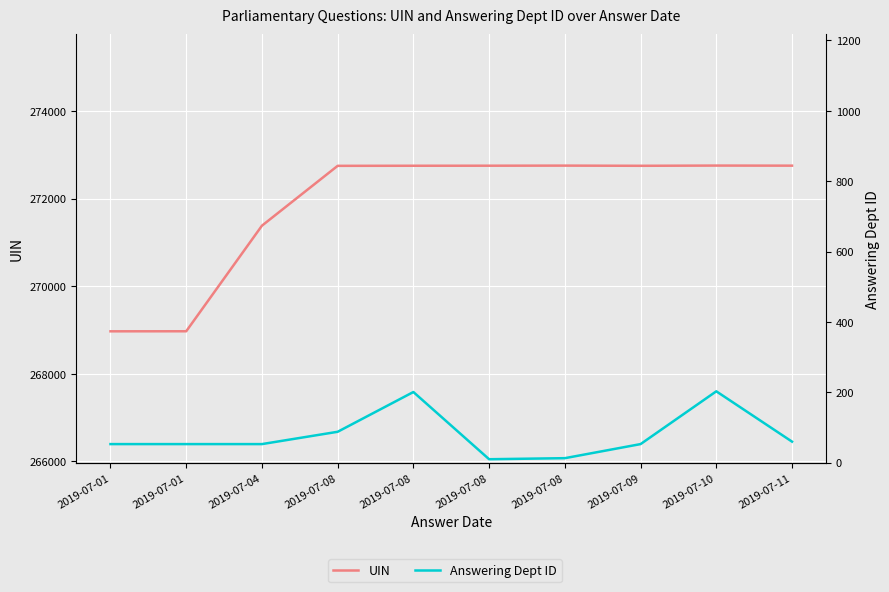

What is the lowest value of the UIN series?

268969